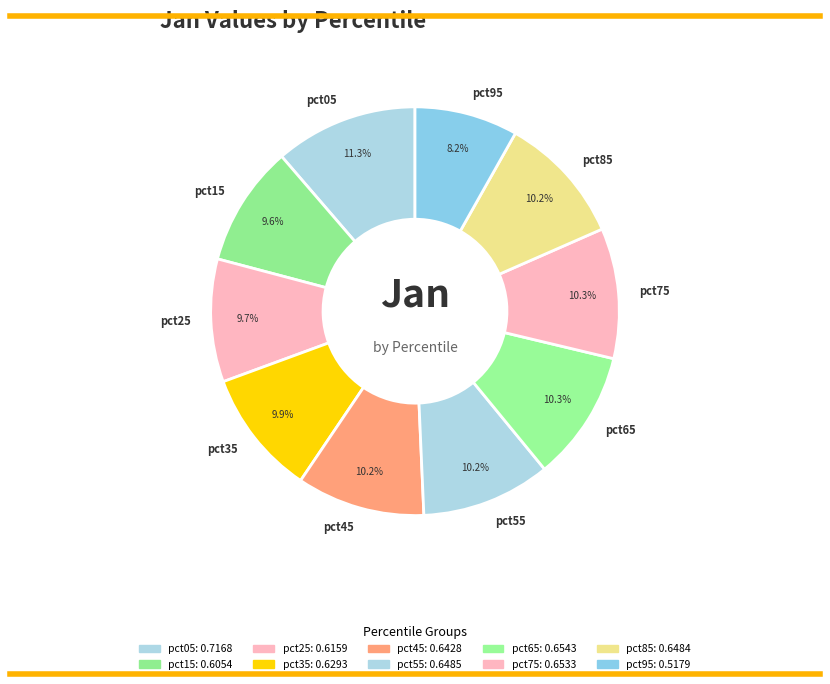

What percentage is the pct25 slice, to the nearest percent?

10%